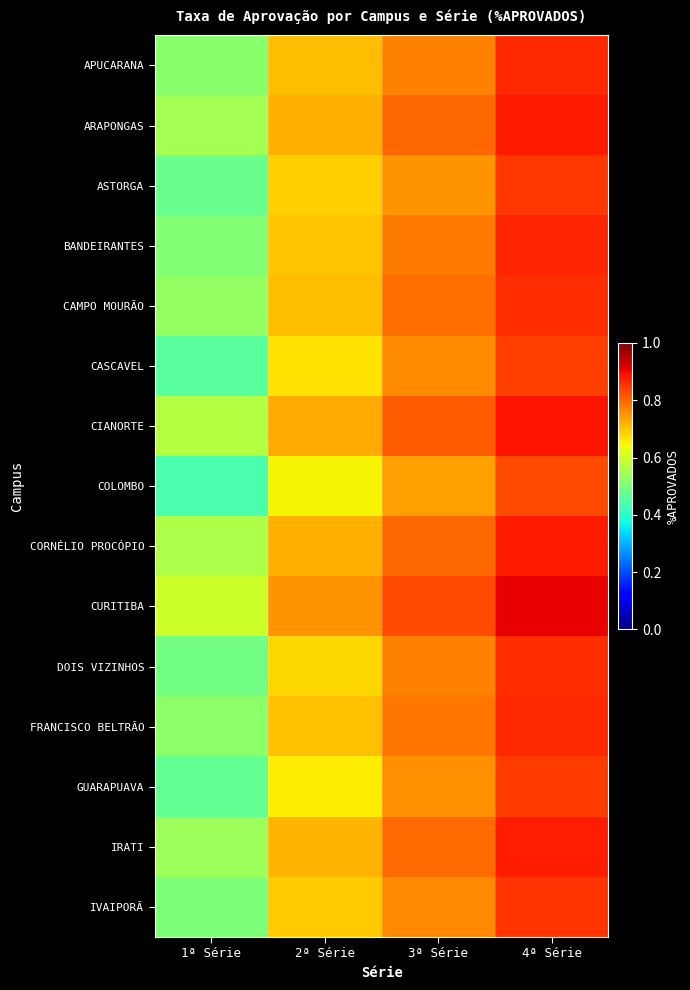

List the series in order of their peak value, lowest first.

COLOMBO, CASCAVEL, GUARAPUAVA, ASTORGA, IVAIPORÃ, CAMPO MOURÃO, DOIS VIZINHOS, APUCARANA, FRANCISCO BELTRÃO, BANDEIRANTES, IRATI, ARAPONGAS, CORNÉLIO PROCÓPIO, CIANORTE, CURITIBA